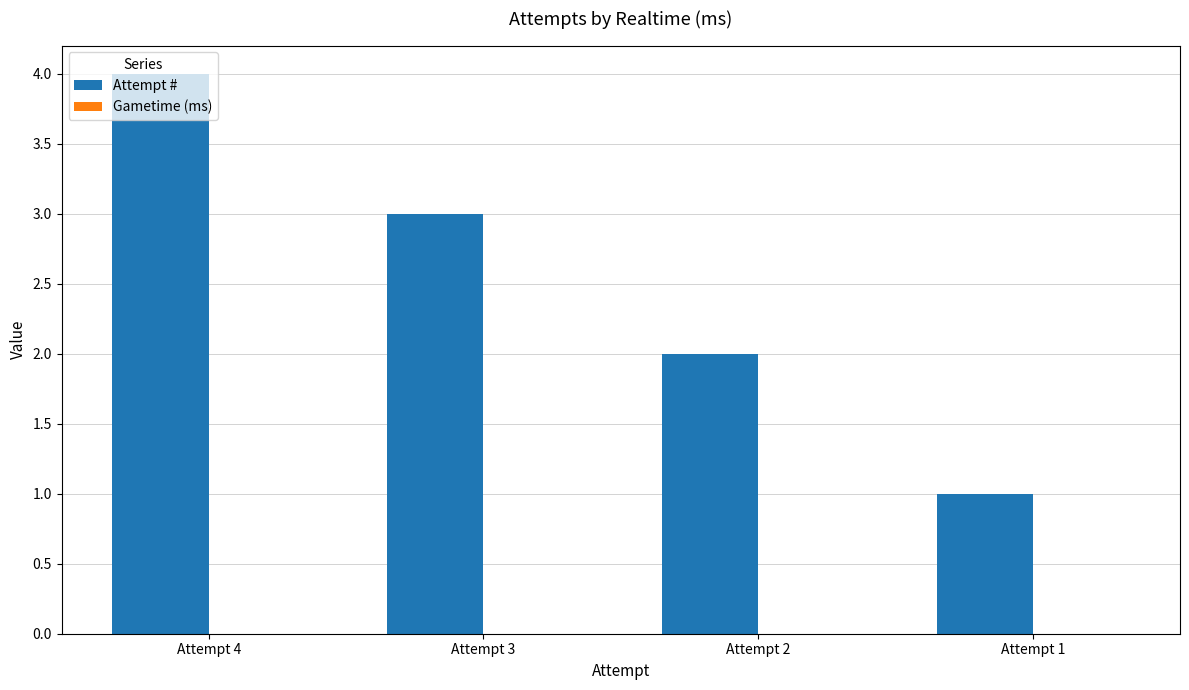

What is the change in value from Attempt 4 to Attempt 1?

-3